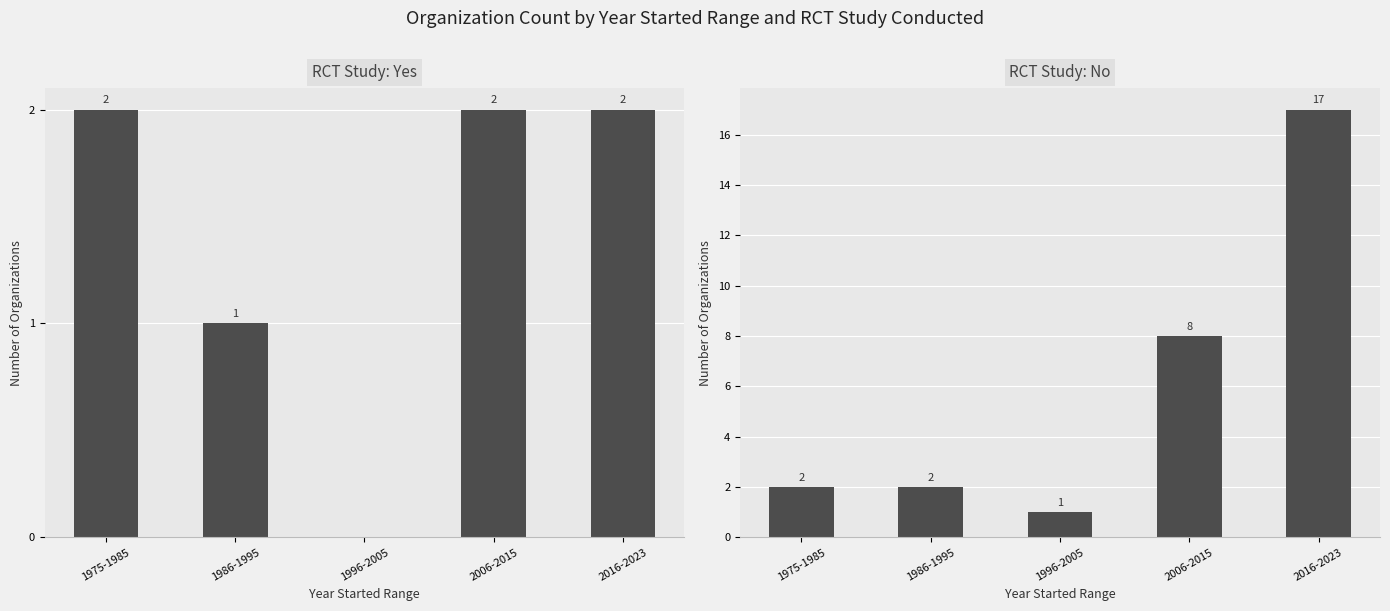

What is the difference between the RCT Study: Yes values at 2006-2015 and 1986-1995?

1